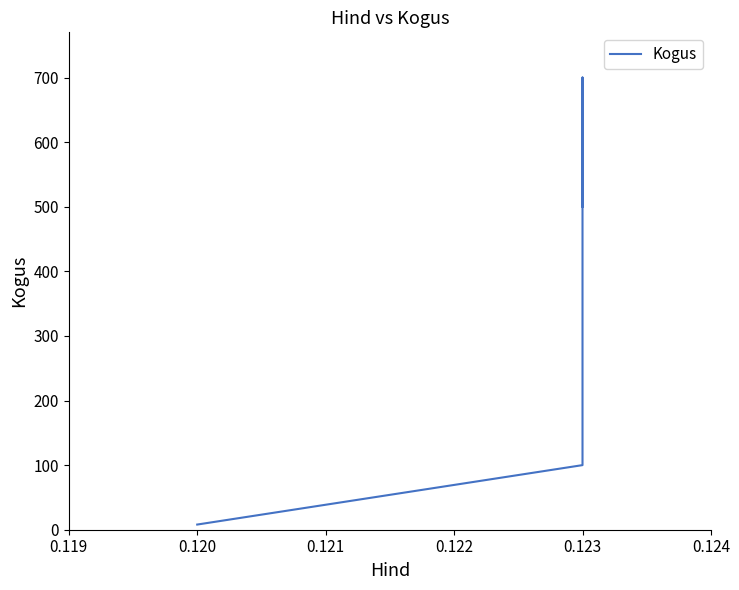

How many lines are shown in the chart?

1